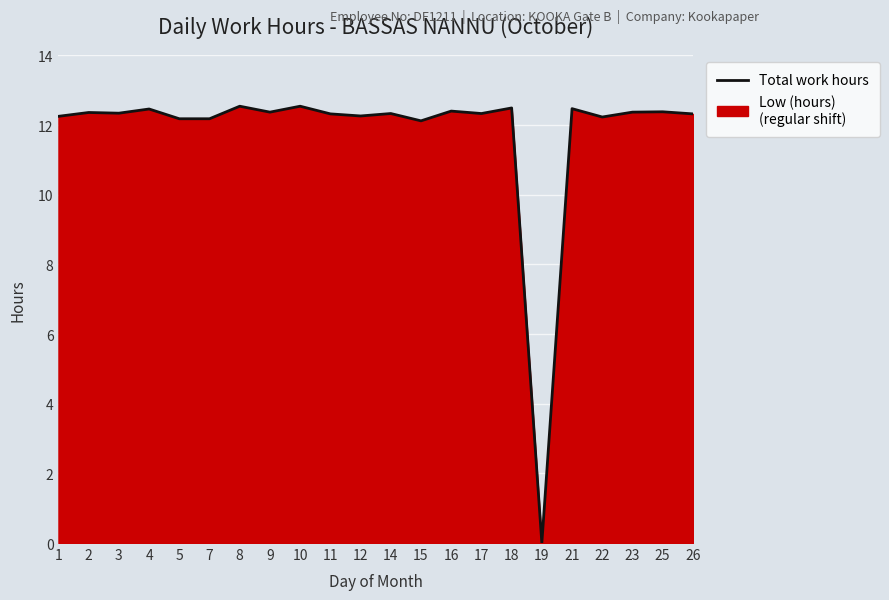

What is the difference between the maximum and minimum values?

12.5